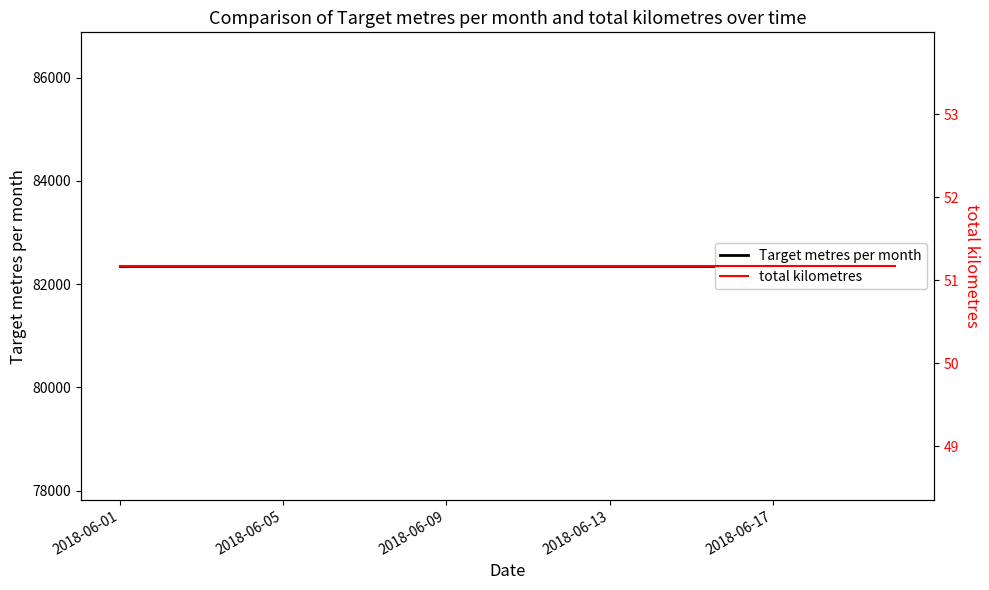

True or false: Target metres per month and total kilometres intersect in this chart.

False